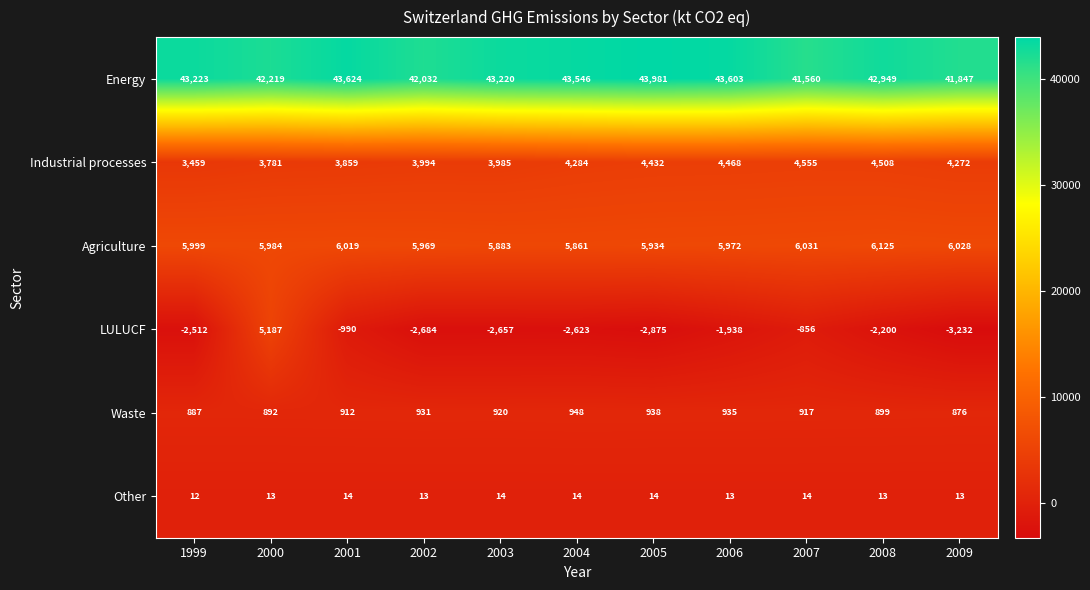

What is the approximate value of LULUCF at 1999?

-2512